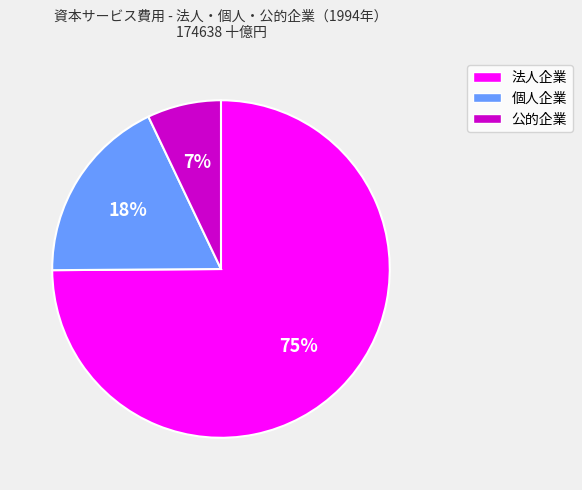

Is there any slice that represents more than half of the pie?

Yes